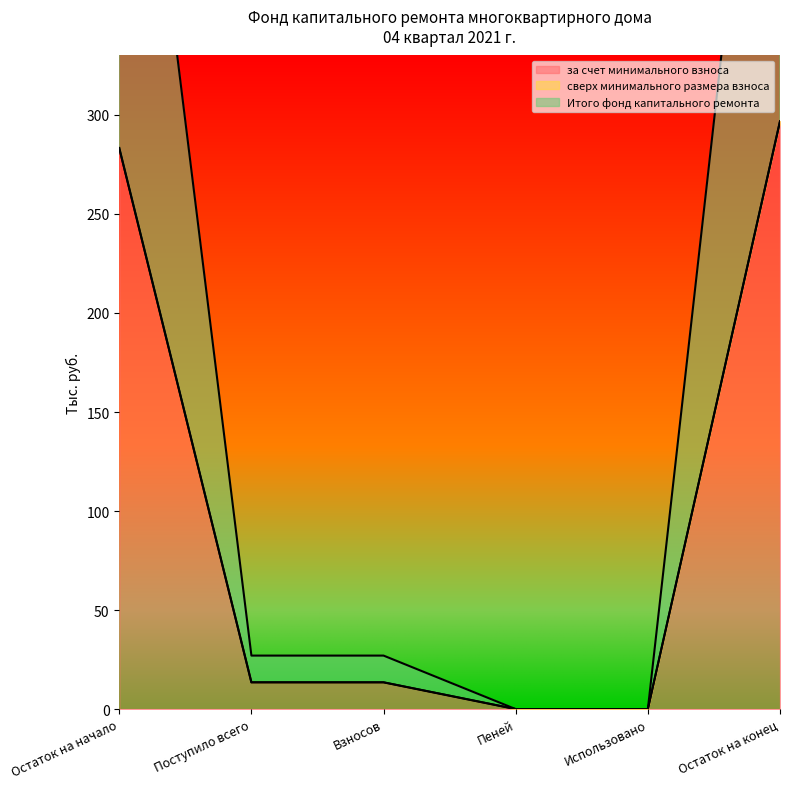

What is the value of the Итого фонд капитального ремонта point at the 1st from the left?

283.3